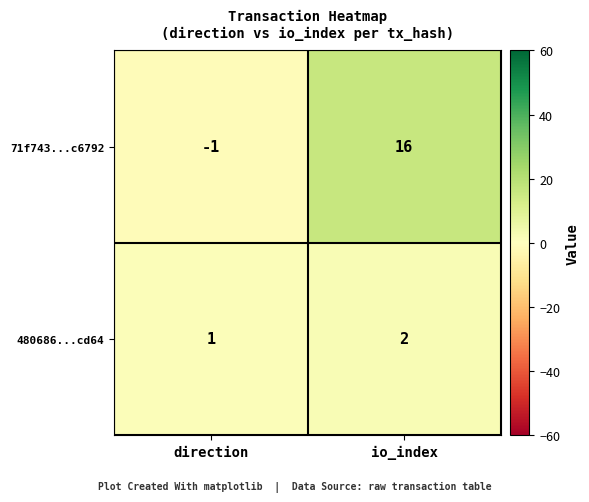

Which category has the lowest value across all series?

direction